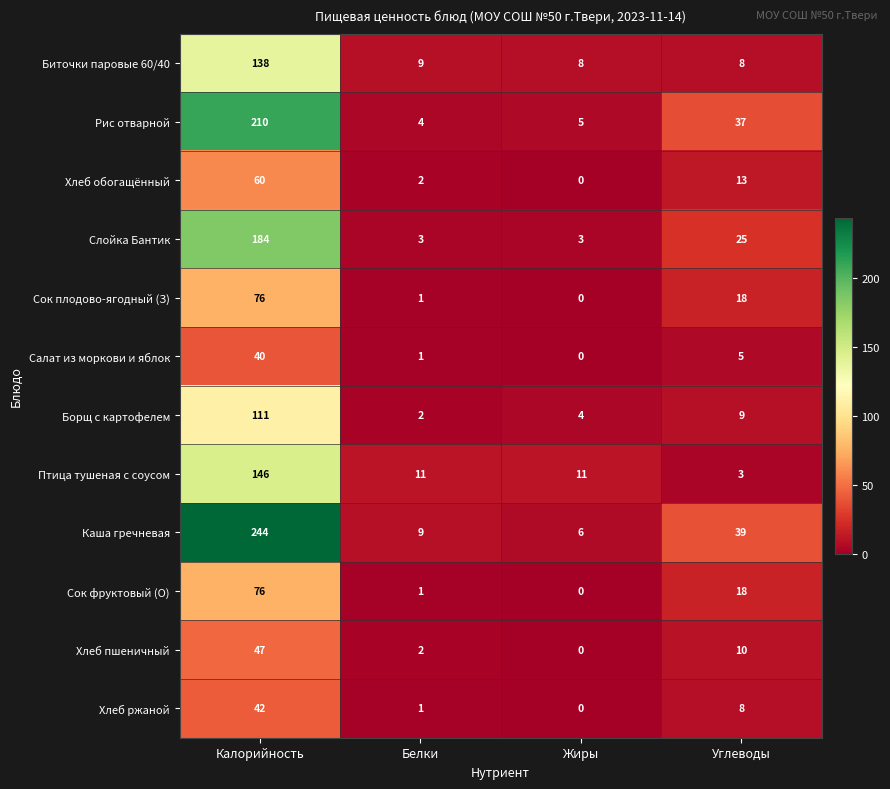

What is the difference between the second highest and second lowest values in the Рис отварной series?

32